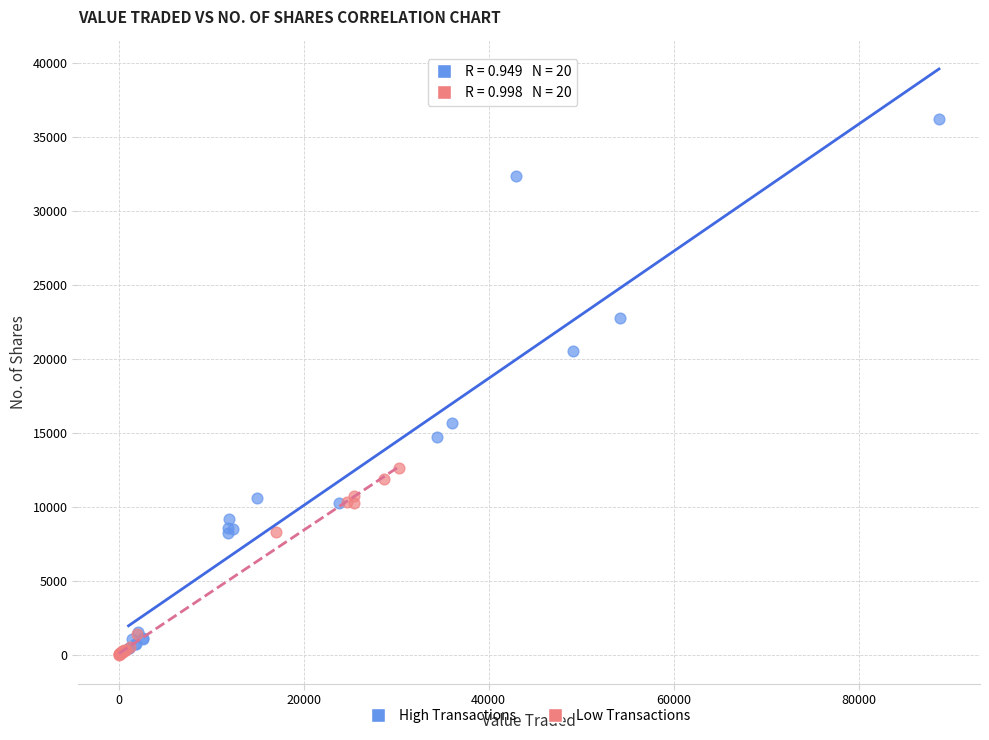

What are all the series names shown in the legend?

High Transactions, Low Transactions